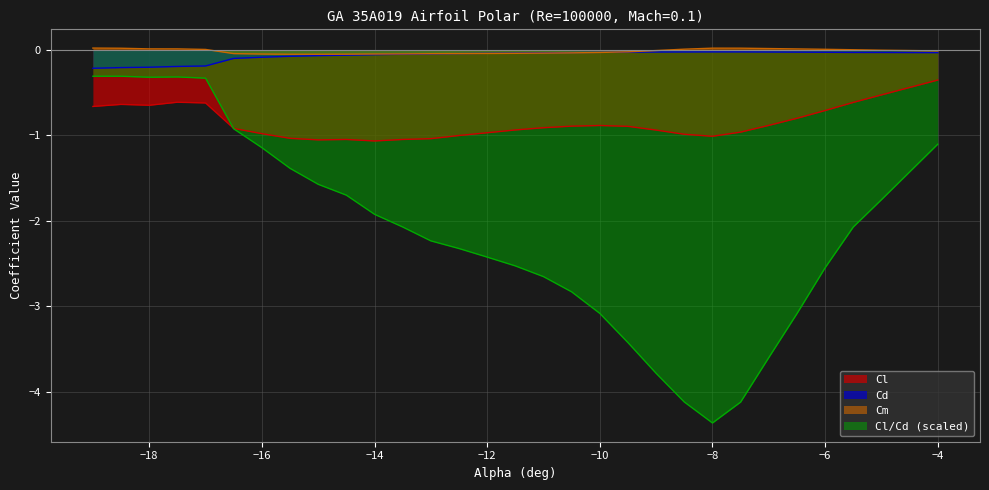

Is it true that Cl/Cd (scaled) equals -1.4 at -15.5?

True